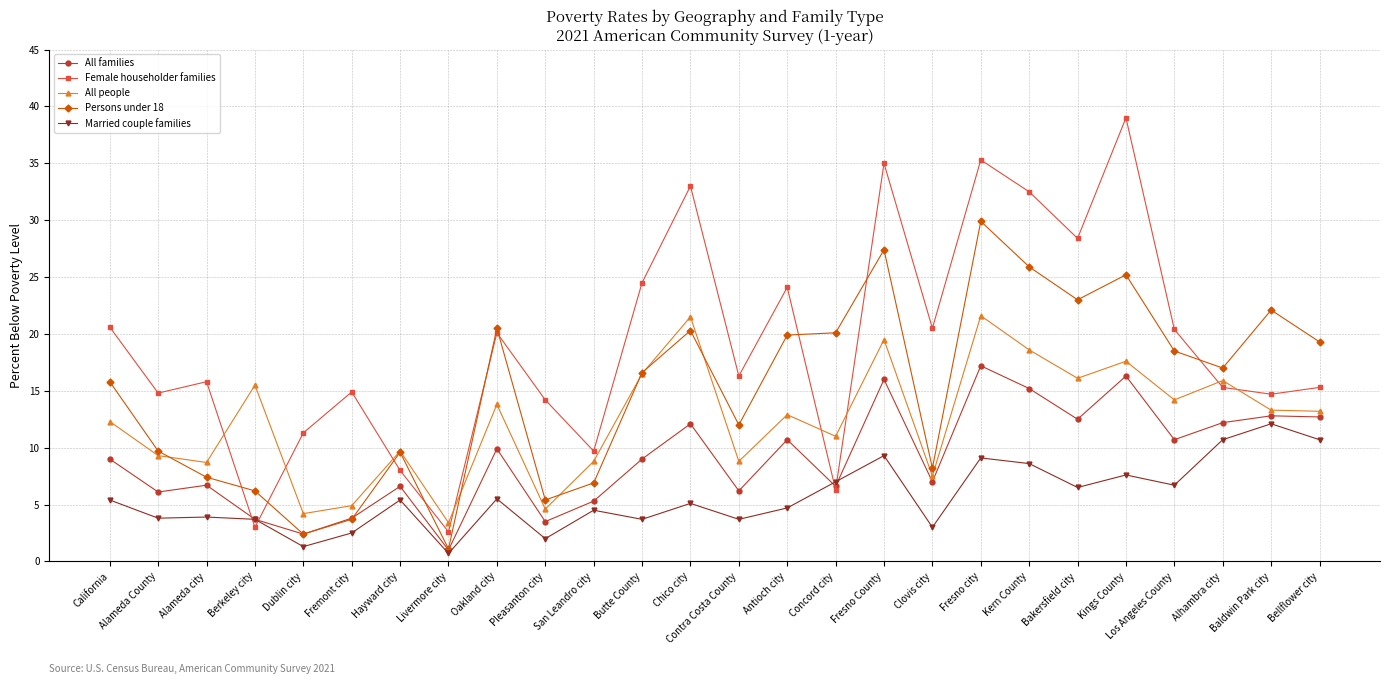

What value does the All families series have at California?

9.0